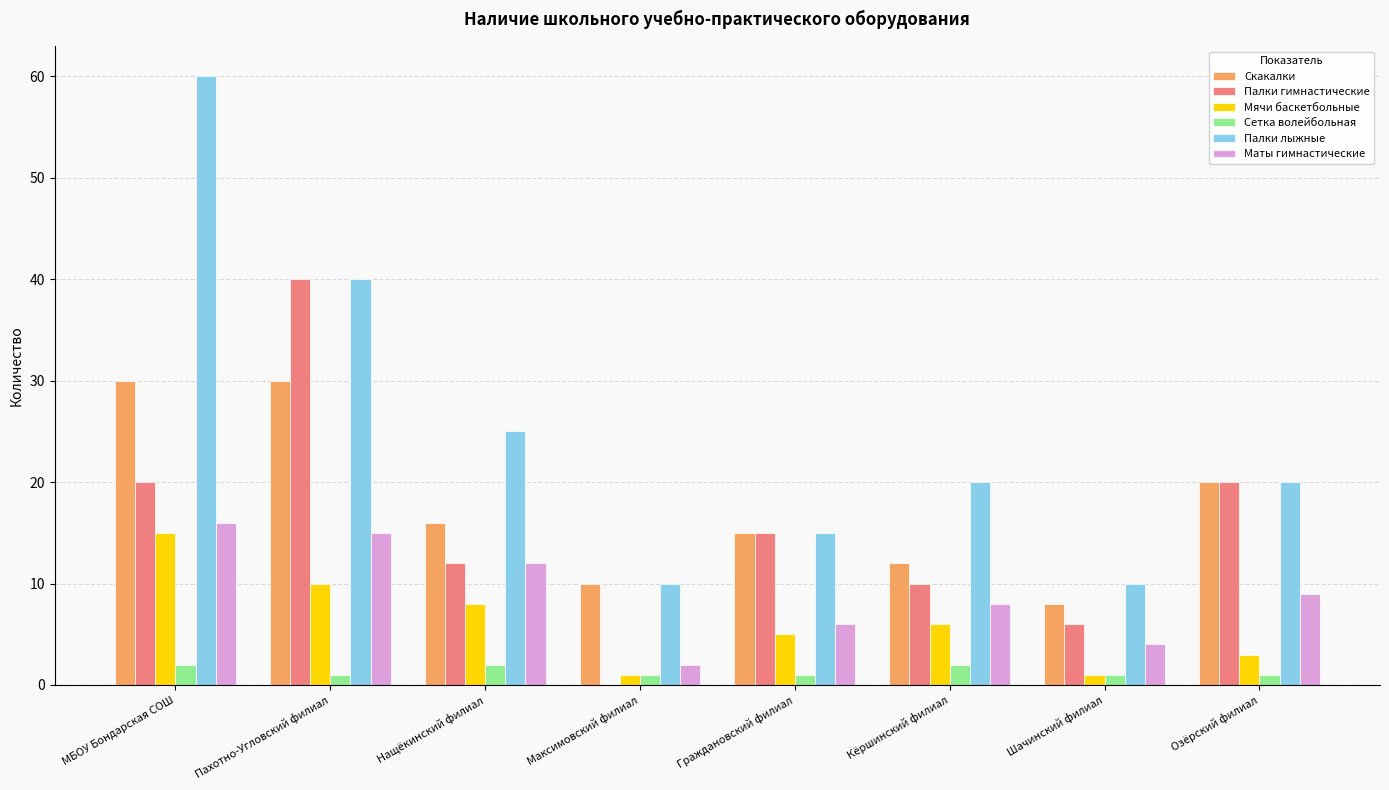

Between Пахотно-Угловский филиал and Шачинский филиал, which series saw the biggest shift?

Палки гимнастические